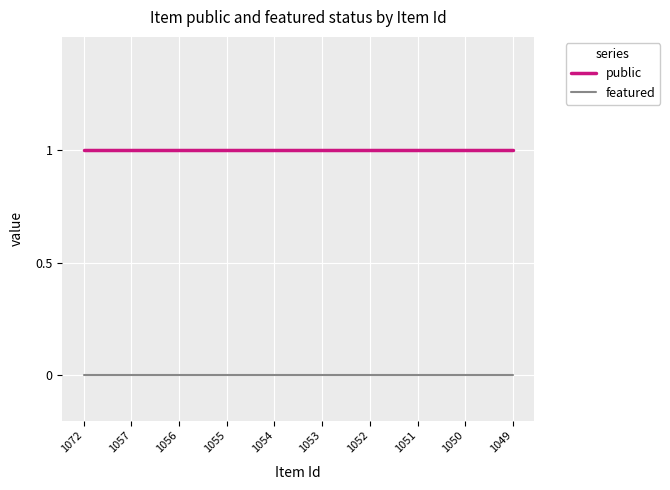

True or false: featured and public cross at least once.

False